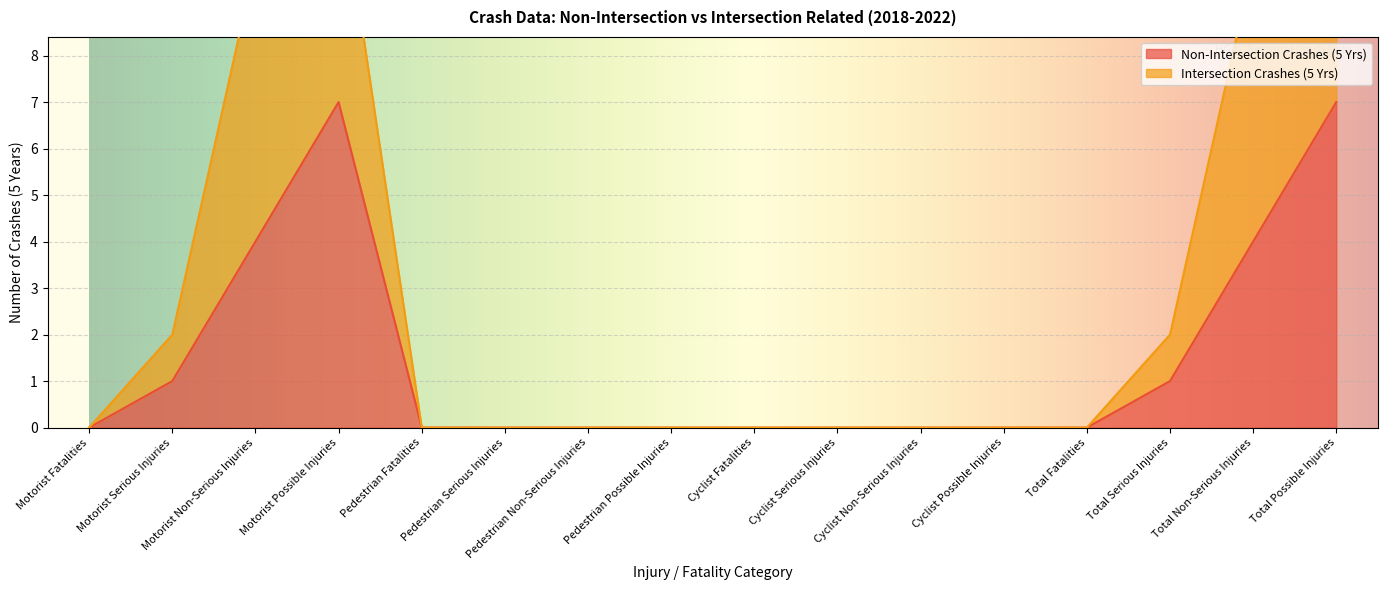

The chart shows a value of 2 at Motorist Non-Serious Injuries. True or false?

False